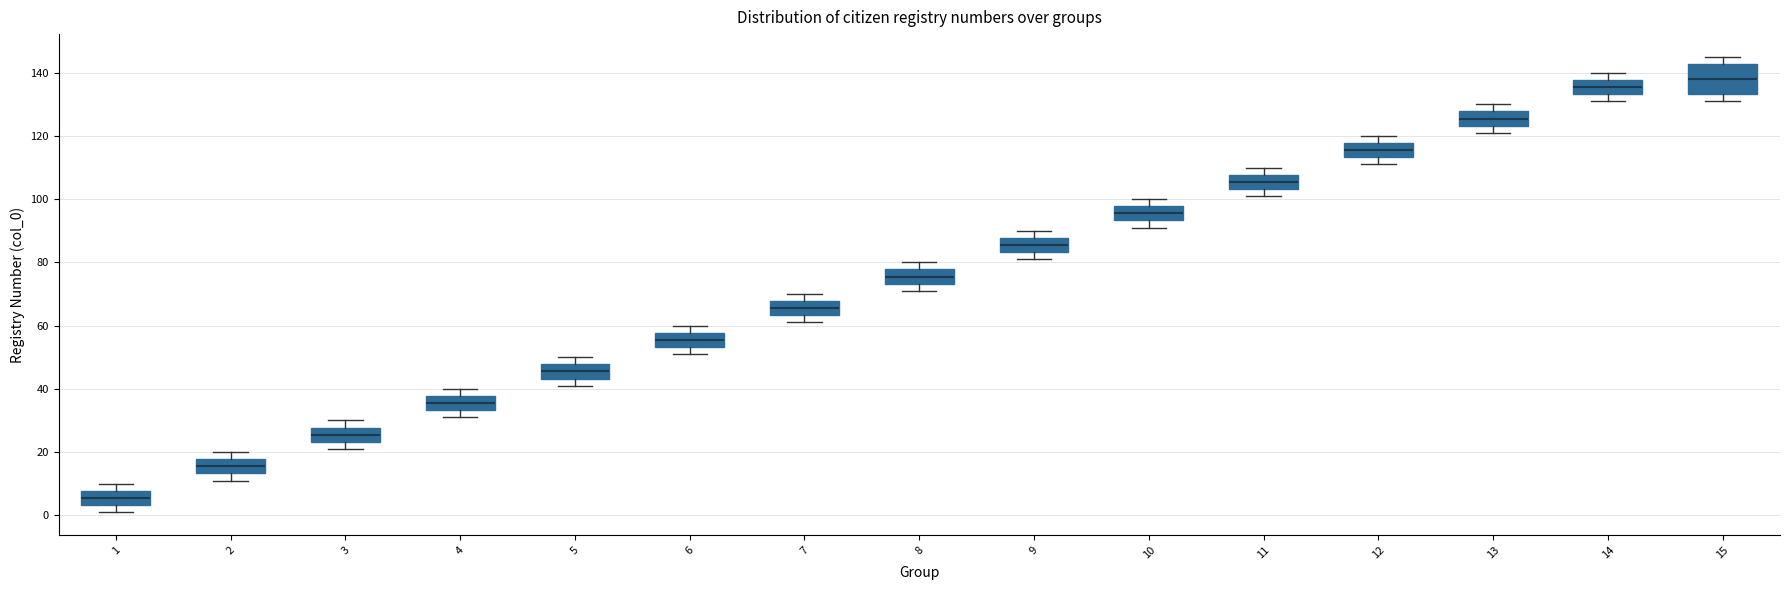

Which box has the highest median line?

15